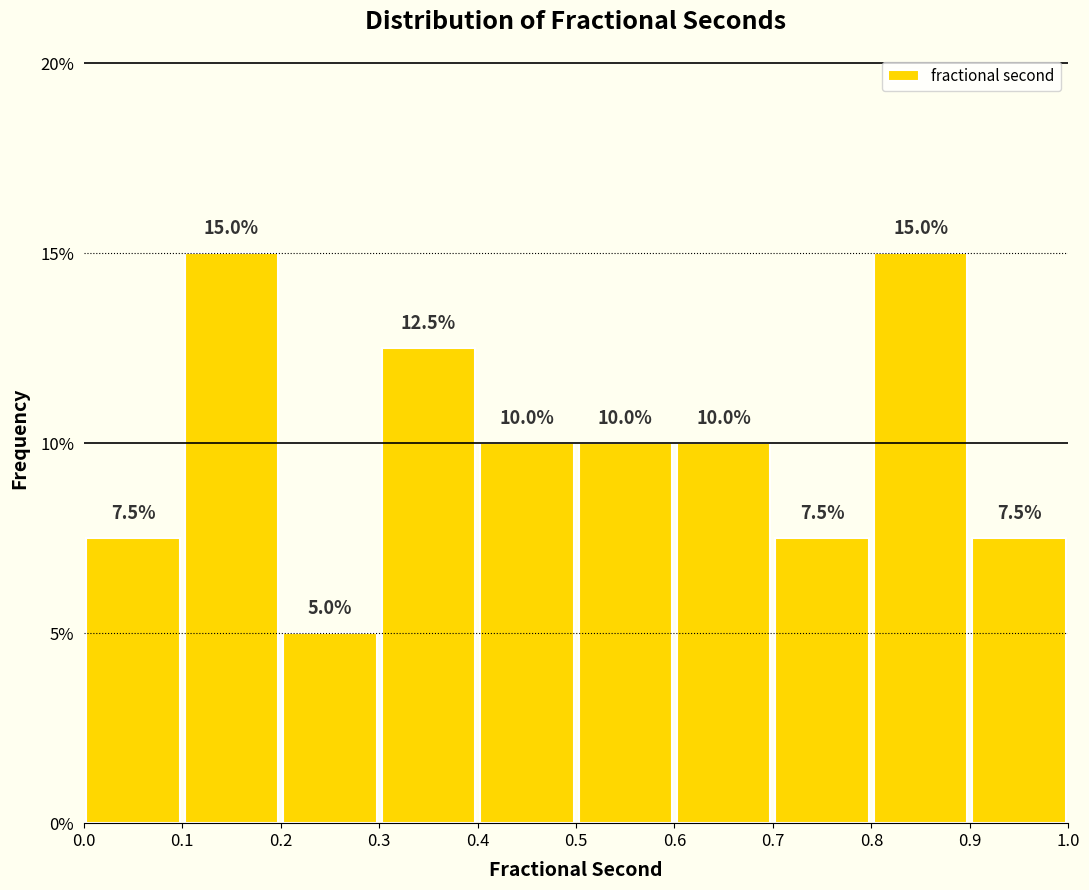

How tall is the bar that spans 0.3 to 0.4 on the x-axis?

12.5